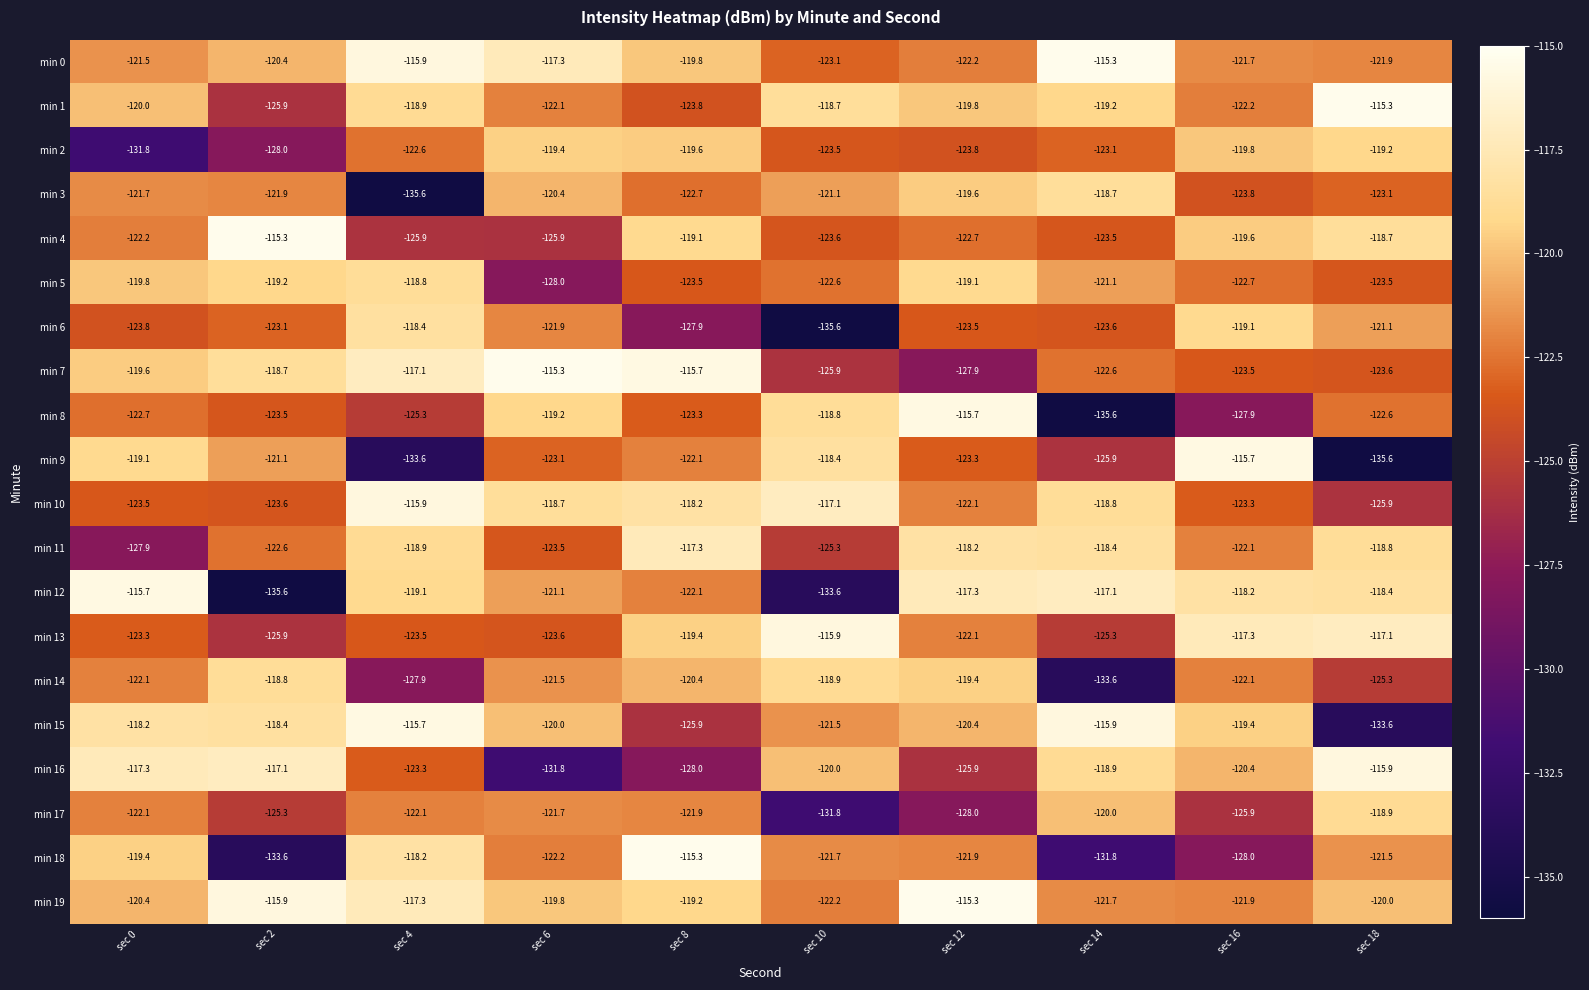

What is the total value across all series at sec 0?

-2432.1